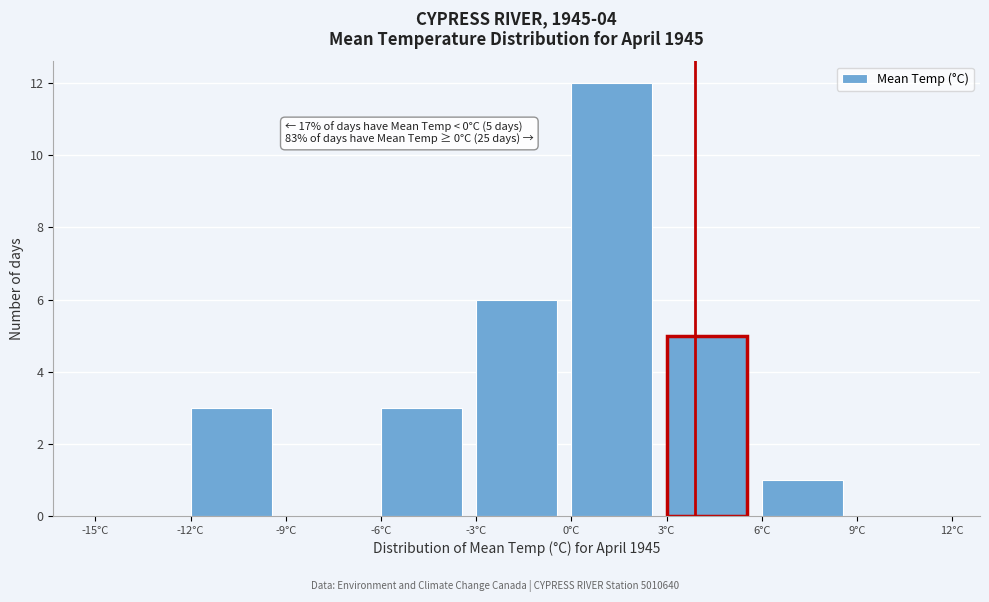

Over which range of the x-axis is the bar tallest?

0 to 3